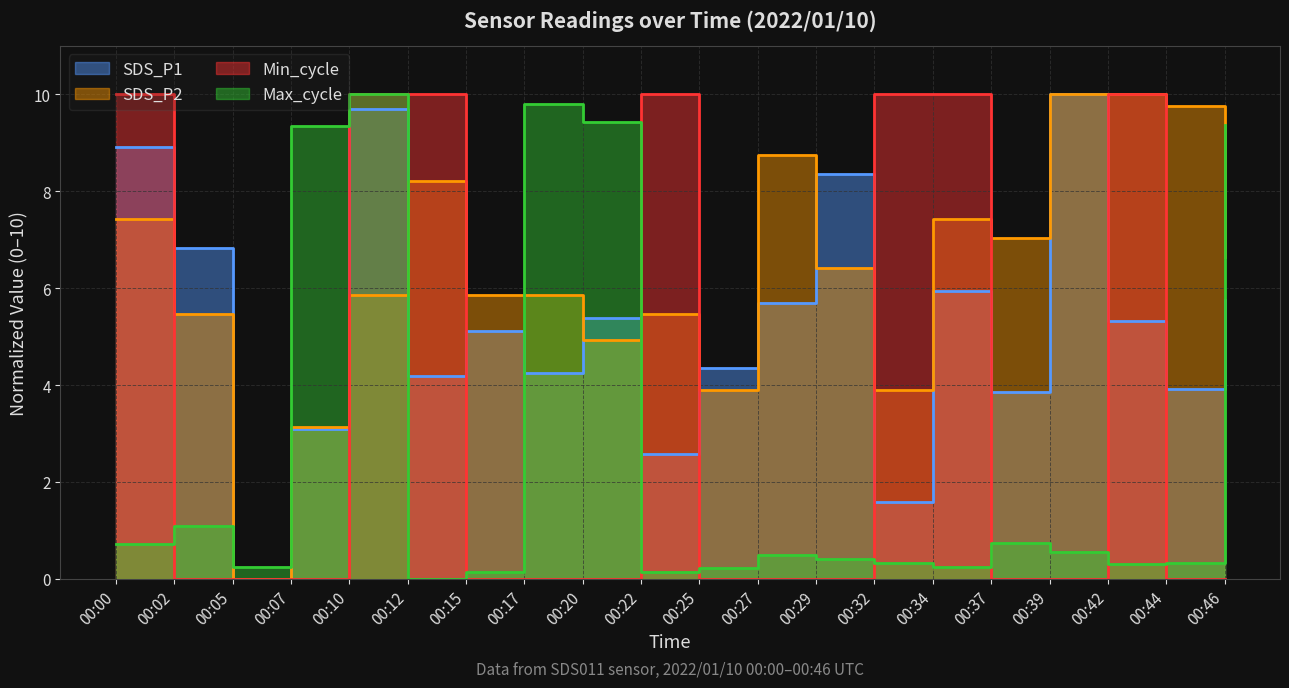

At which category is the sum across all series the highest?

00:10